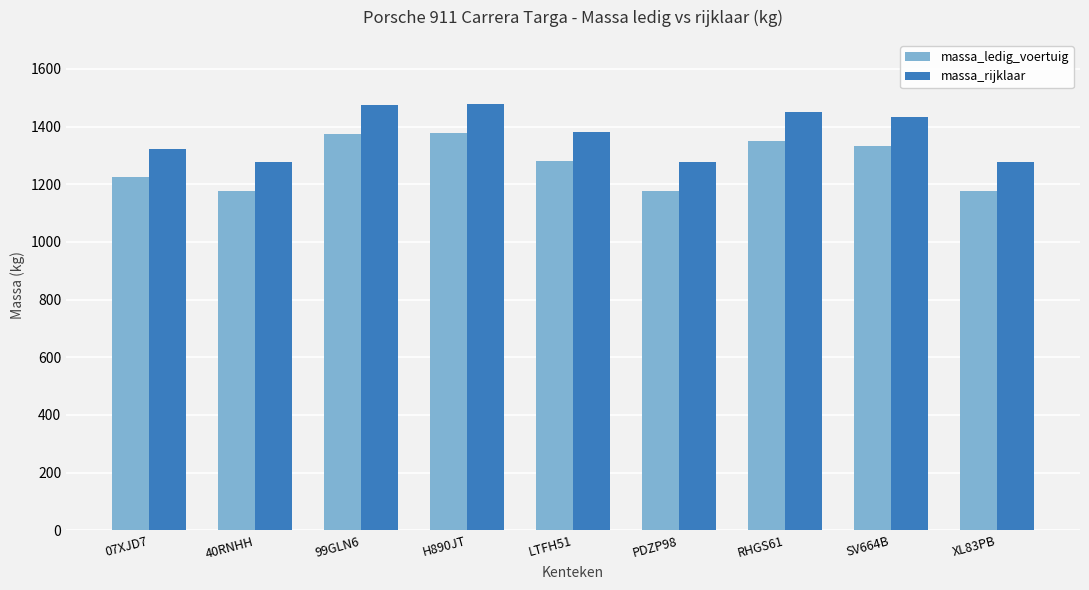

What is the greatest value displayed?

1479